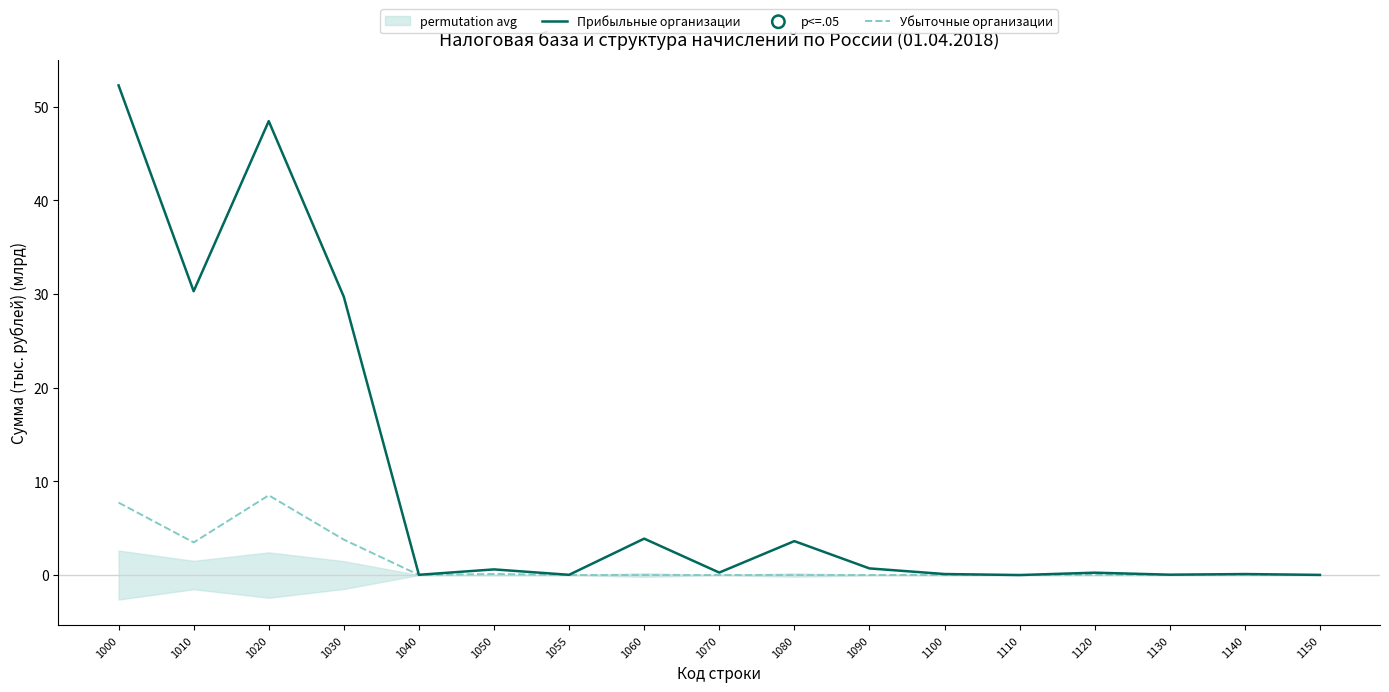

Which series reaches the minimum Y coordinate?

Убыточные организации